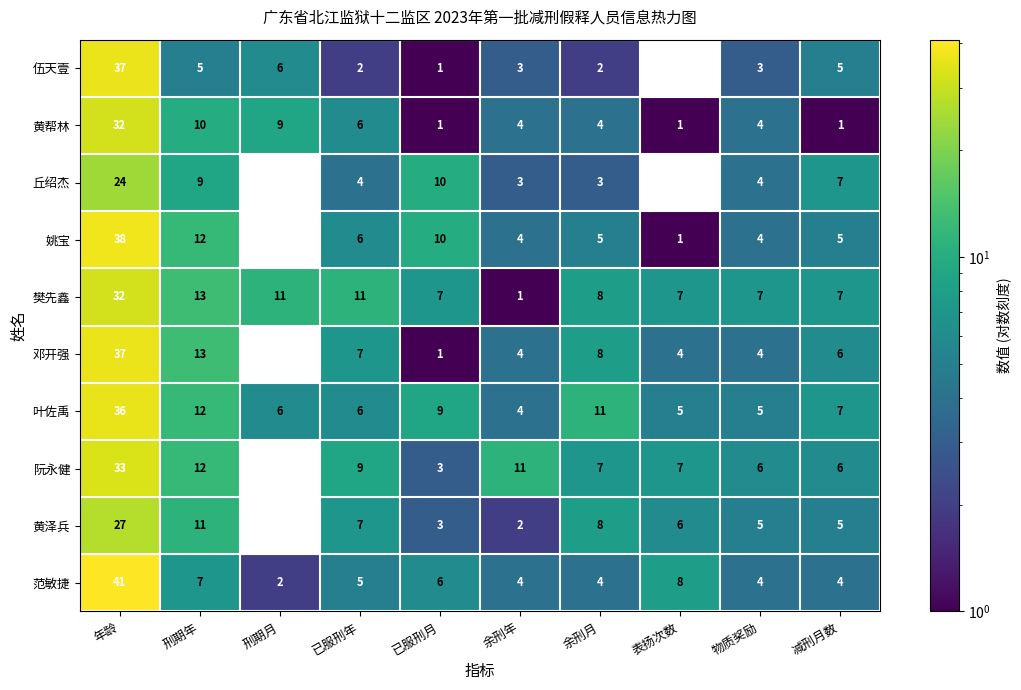

What is the difference between the maximum and minimum values in the 阮永健 series?

33